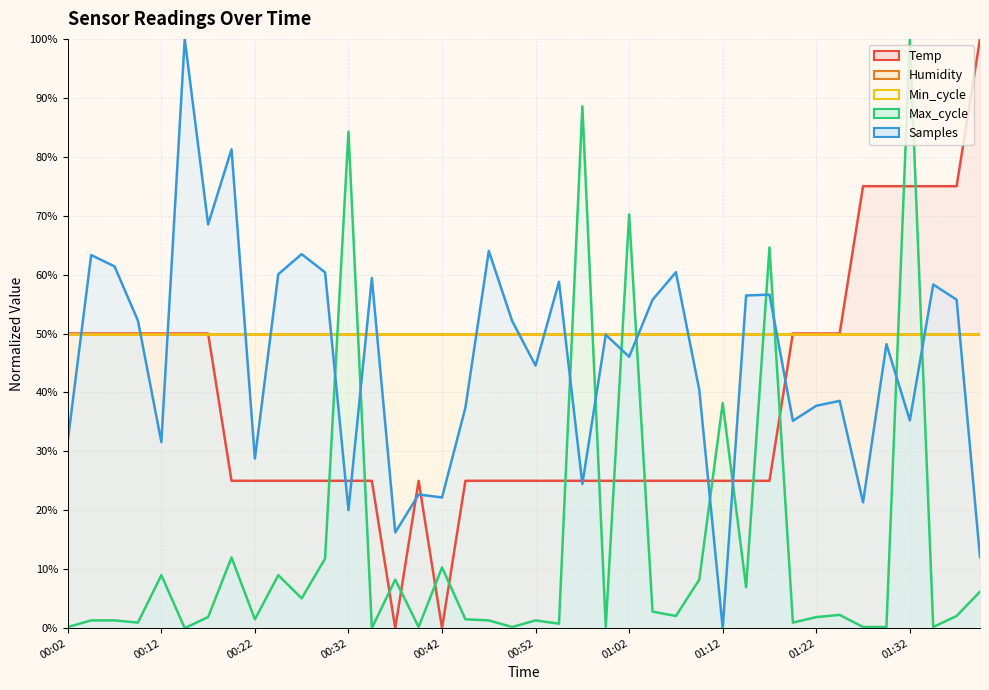

Where does the Max_cycle series first go above 2?

00:12